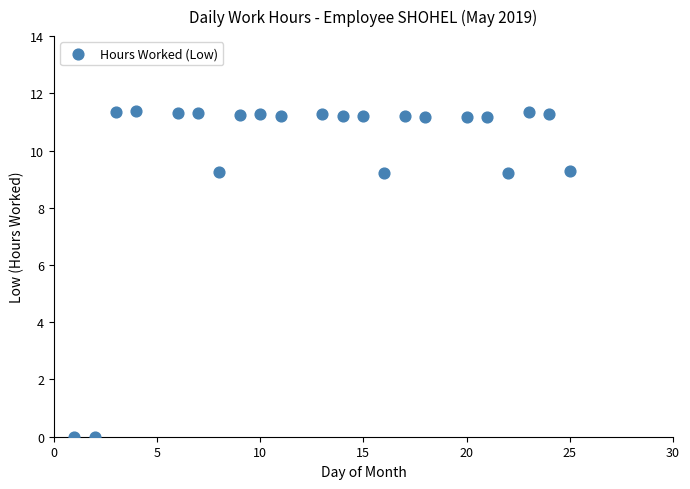

What is the range of Y values (max minus min)?

11.4